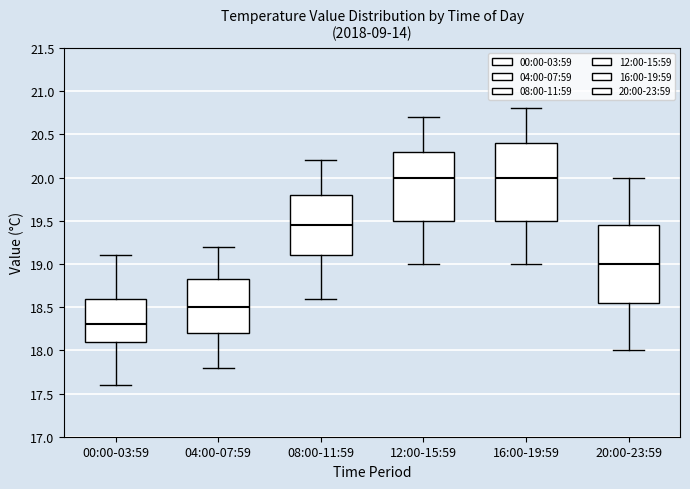

Where is the lower edge of the box for 16:00-19:59 on the y-axis? The values are not printed on the chart, so give them approximately, as read against the axis.

19.50